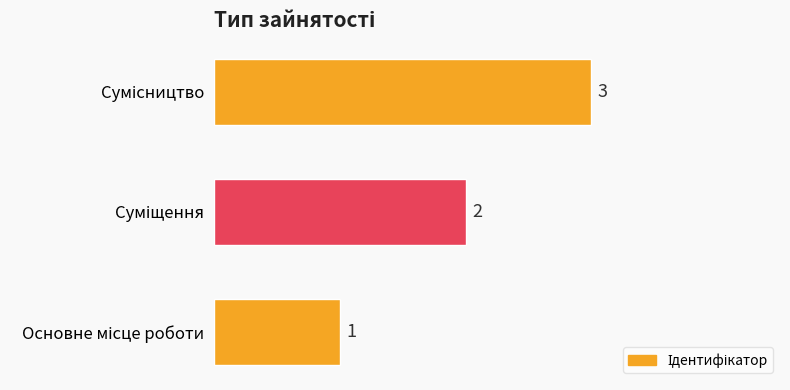

How many values are between 1 and 3?

3